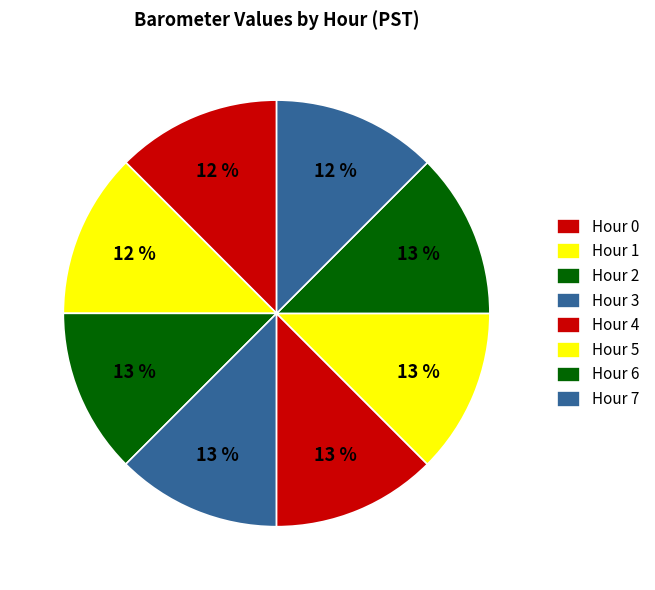

Which slice is the largest?

Hour 4